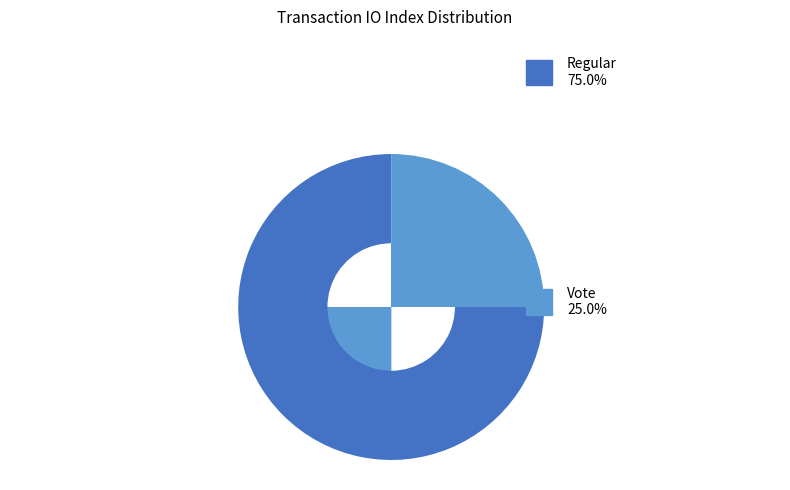

Rank the categories by value from highest to lowest.

Regular, Vote